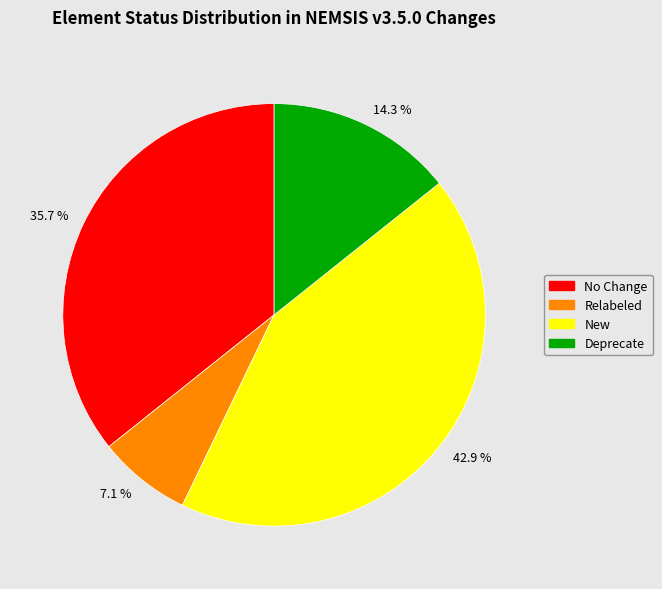

What is the ratio of the value at 14.3 % to the value at 42.9 %?

0.3